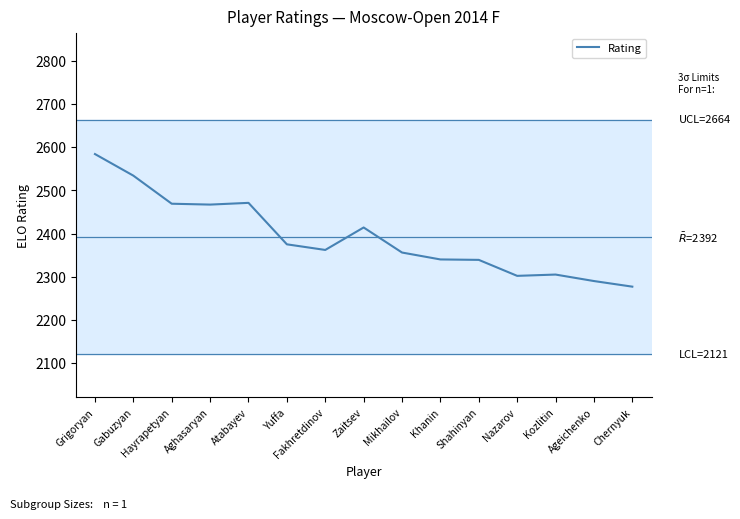

How many values are below 2362?

7